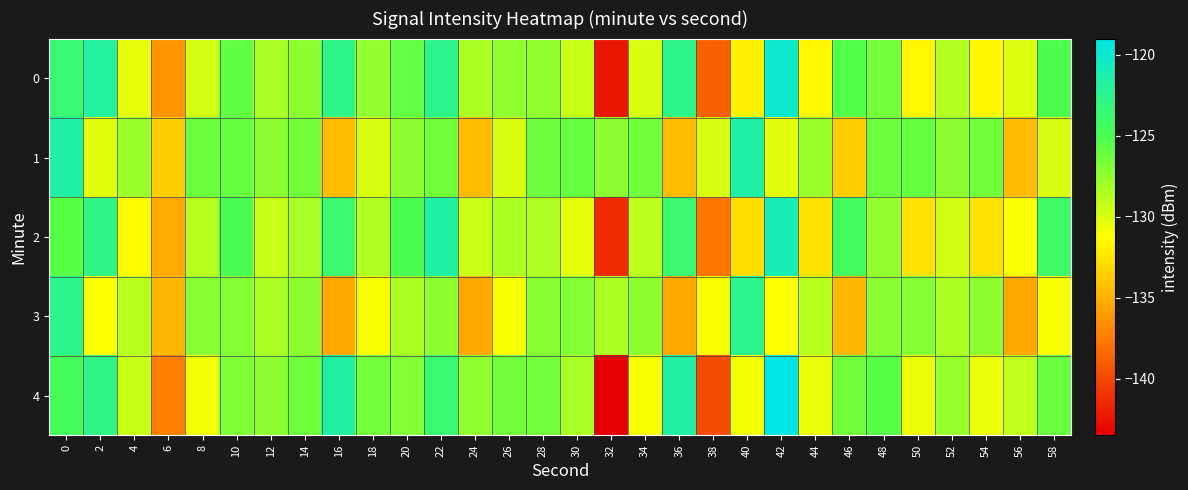

Count the number of categories in the chart.

30